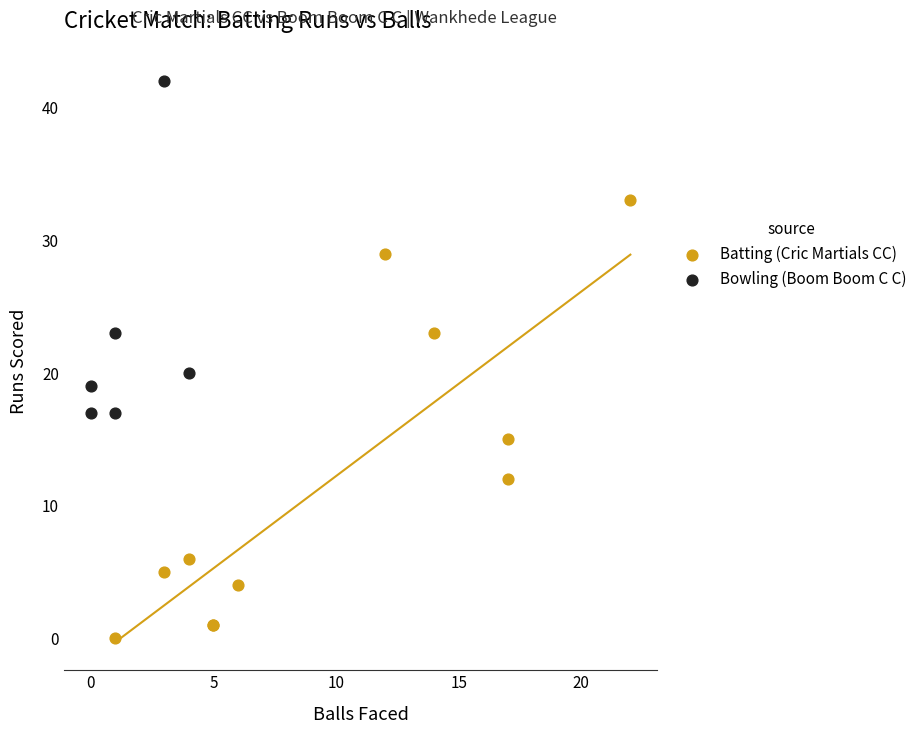

Which series has the widest spread of Y values?

Batting (Cric Martials CC)